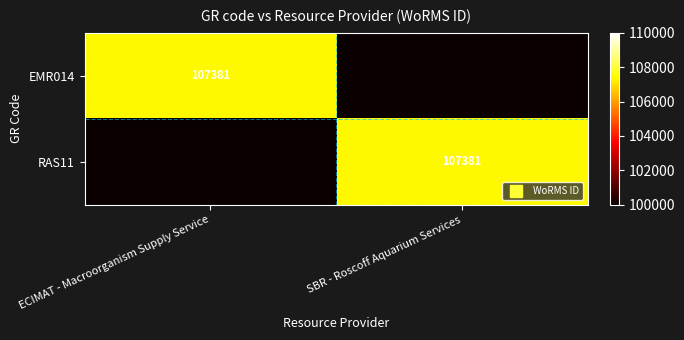

What is the maximum value shown in the chart?

107381